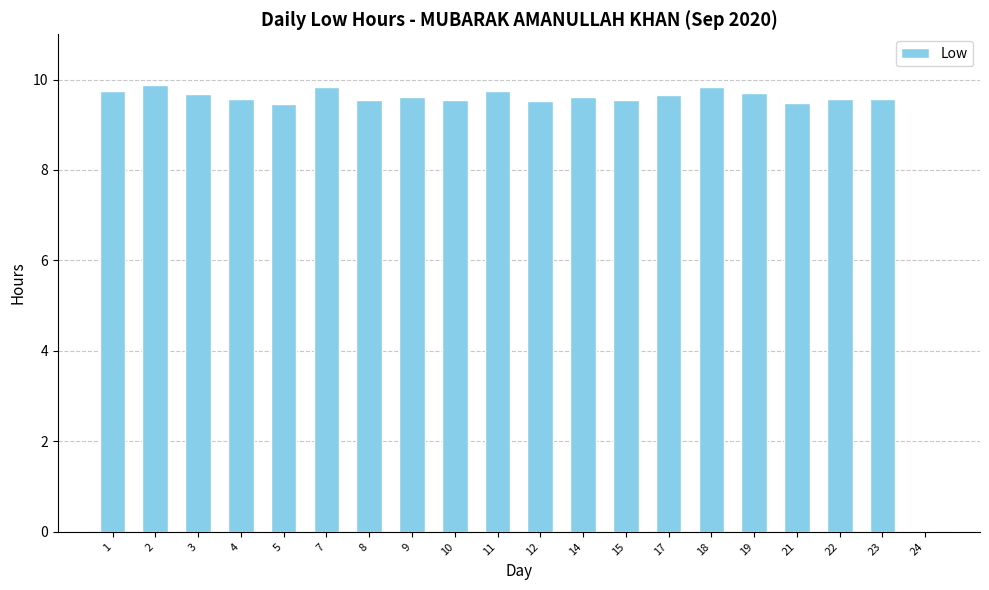

Are the bars horizontal?

No